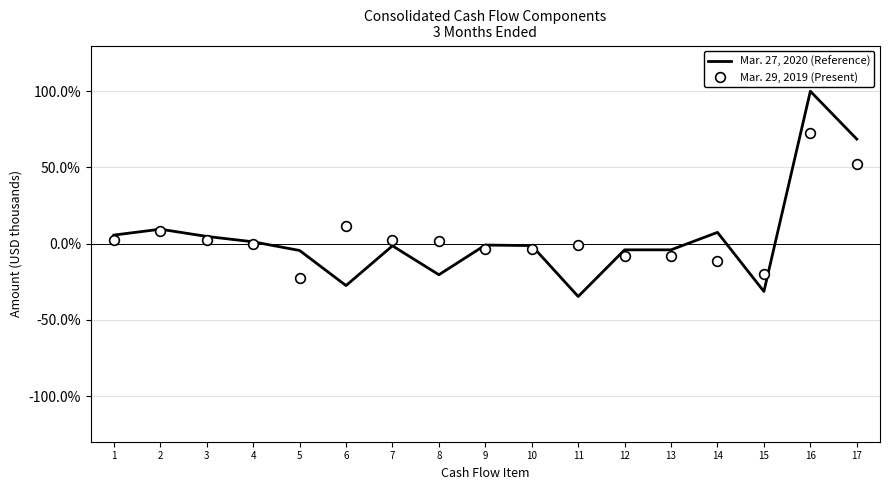

True or false: Mar. 29, 2019 (Present) has a value of 0.1 at 6.

True